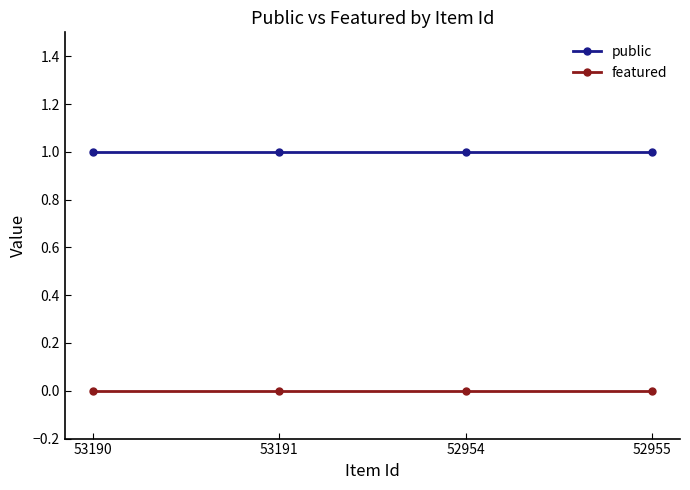

True or false: featured and public cross at least once.

False